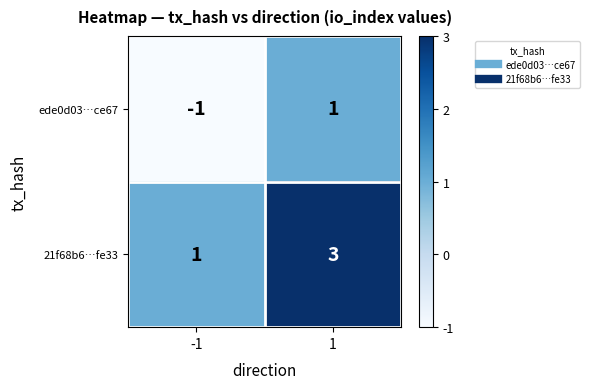

What is the difference between the highest and lowest values at 1?

2